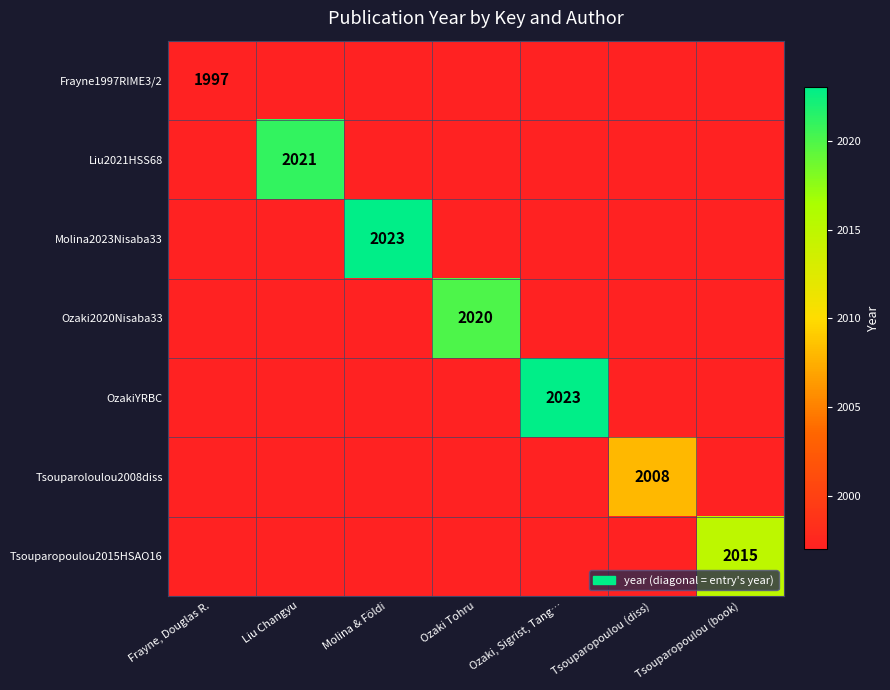

At which label is Tsouparoloulou2008diss closest to 2002?

Frayne, Douglas R.